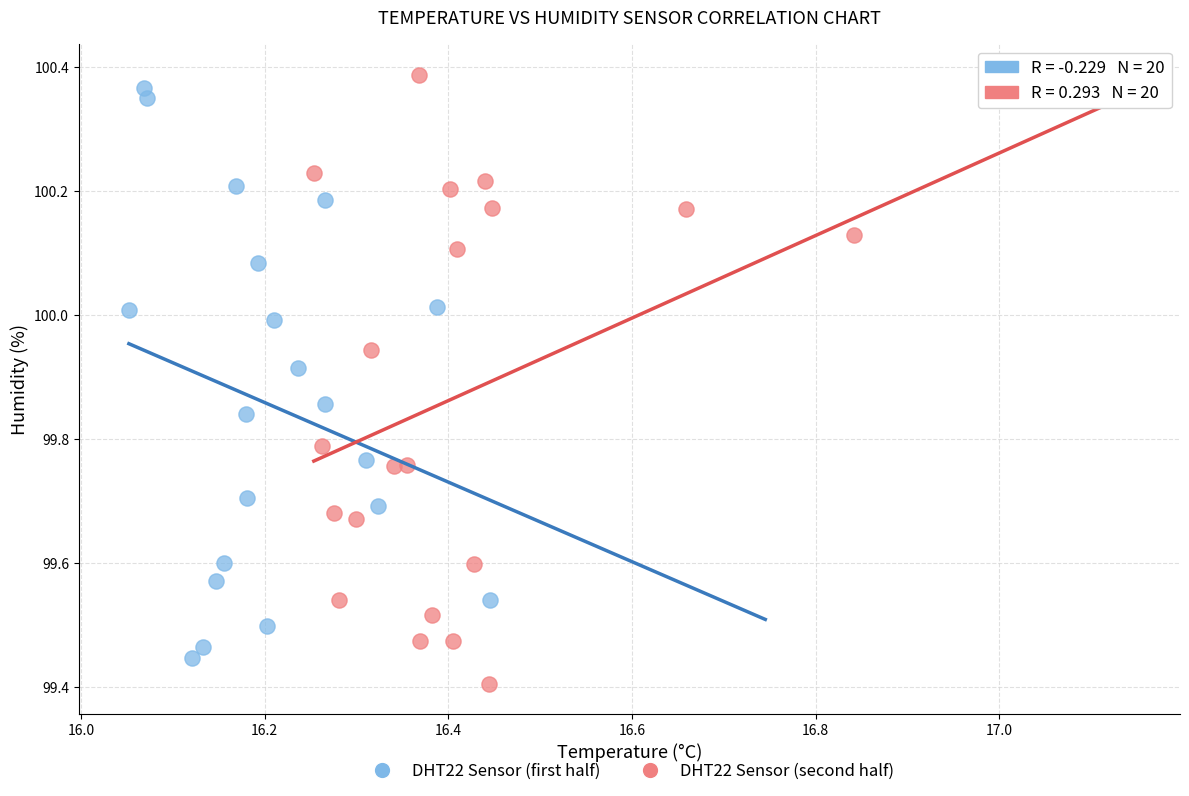

What are all the series names shown in the legend?

DHT22 Sensor (first half), DHT22 Sensor (second half)